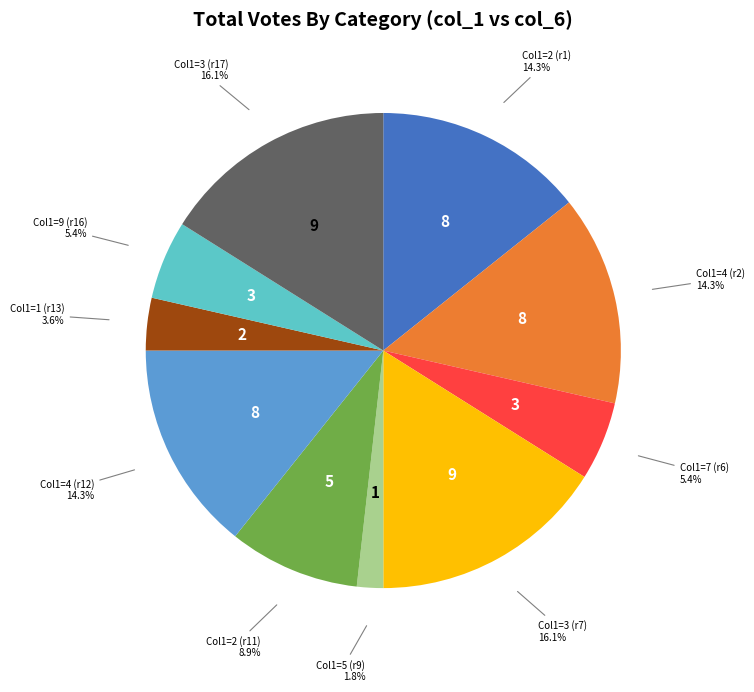

Does Col1=2 (r1) represent more than half of the total?

No